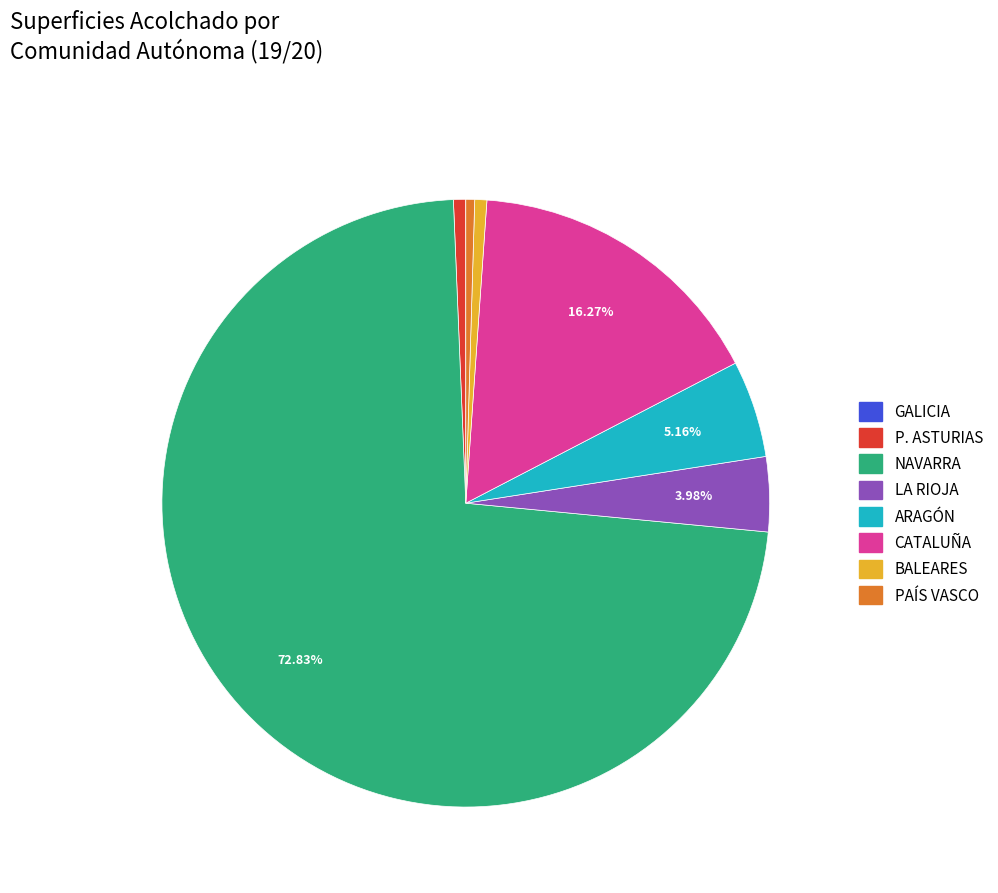

To the nearest percent, what is the average slice percentage?

12%